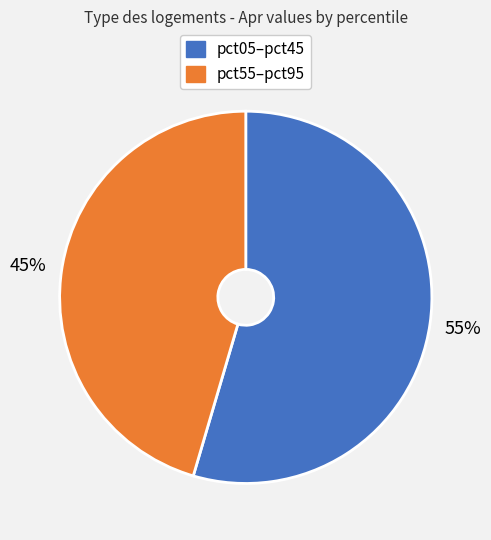

To the nearest percent, what is the average slice percentage?

50%